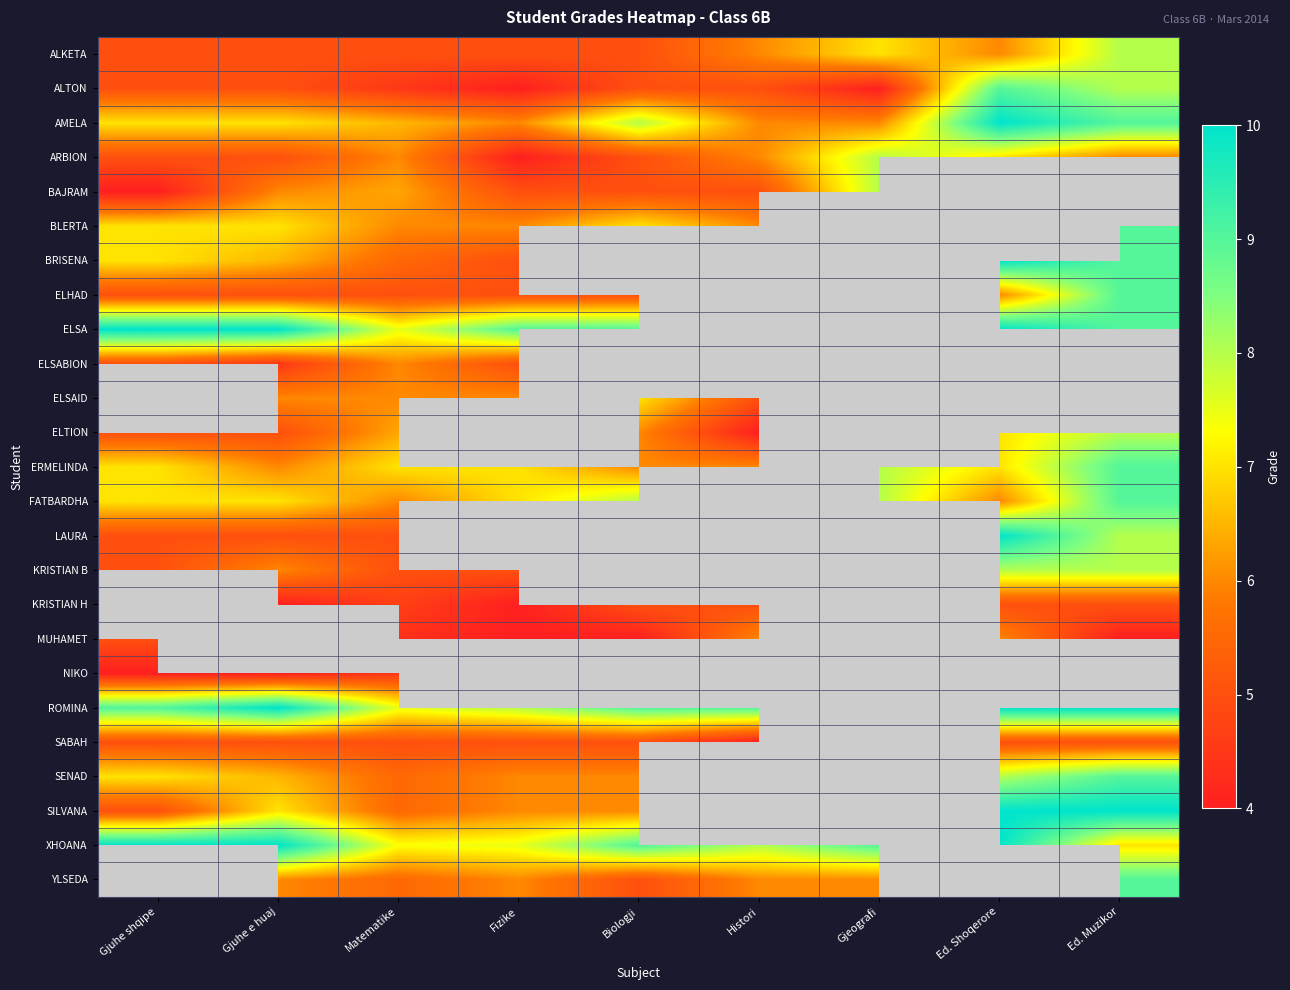

At how many categories does at least one series exceed 4?

9